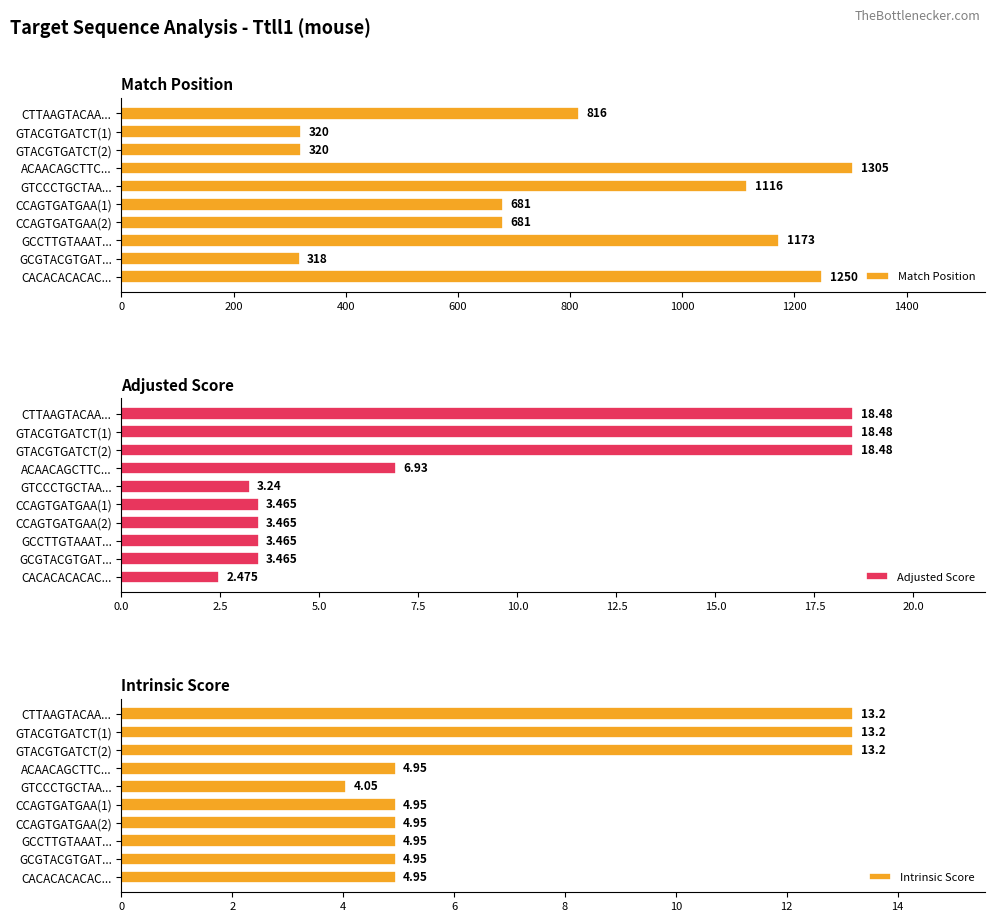

What is the value of the Adjusted Score bar at the 10th from the left?

2.5